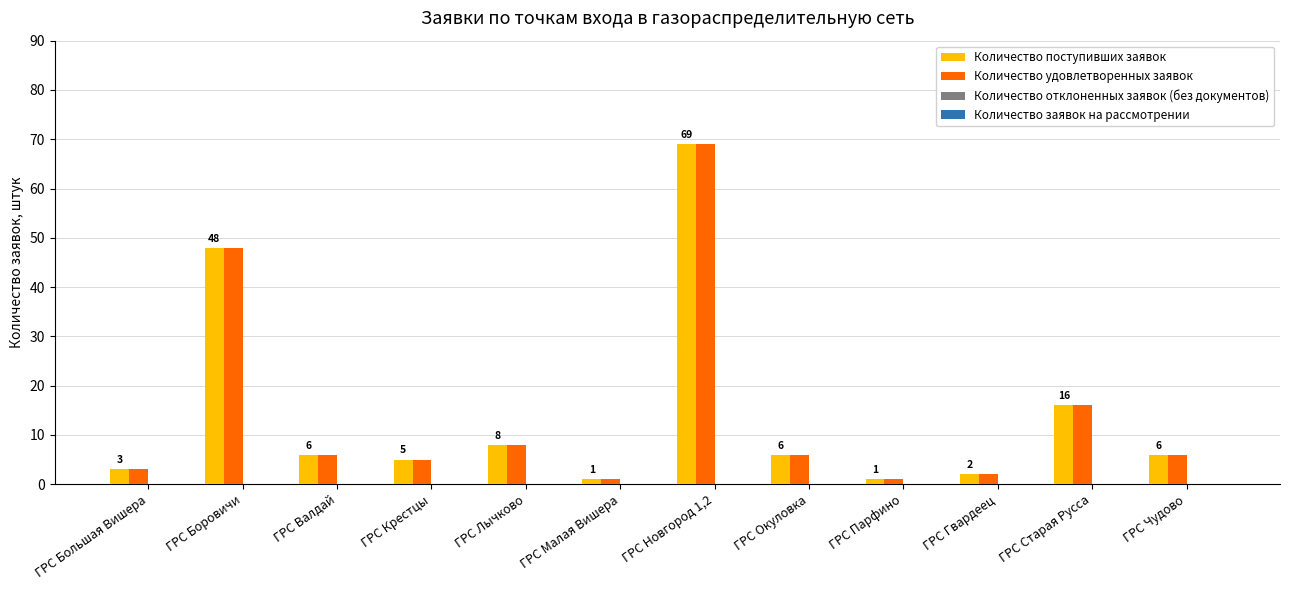

What is the maximum value for Количество поступивших заявок?

69